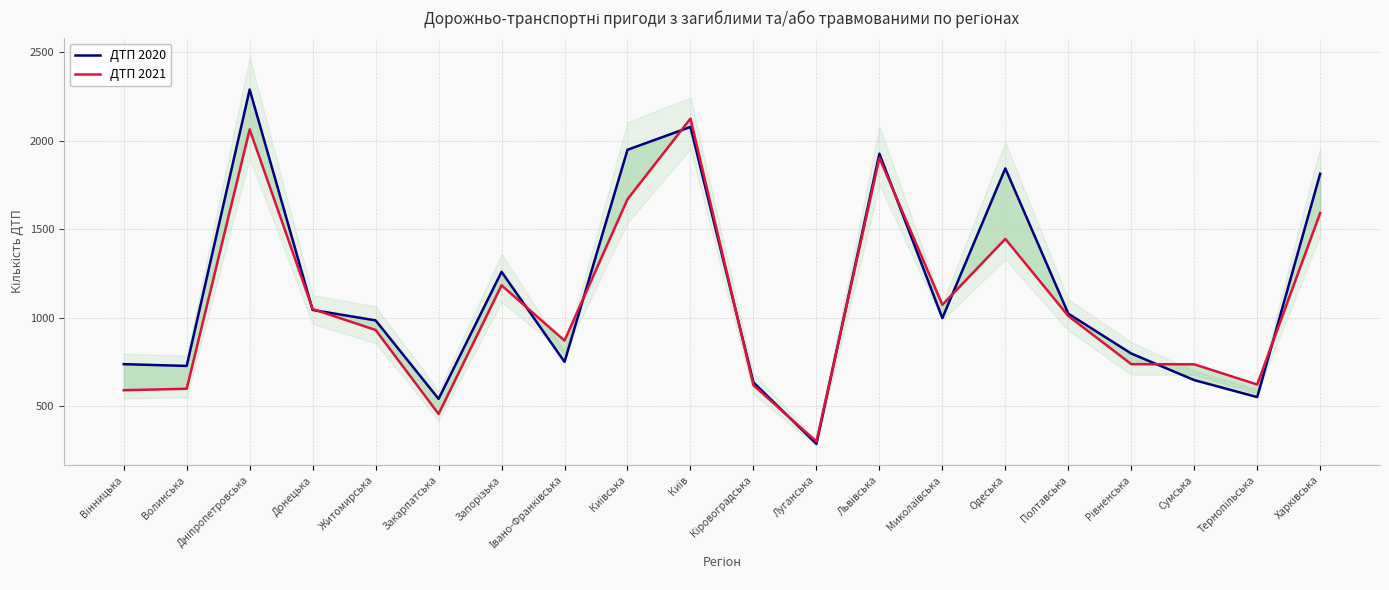

How many lines are shown in the chart?

2